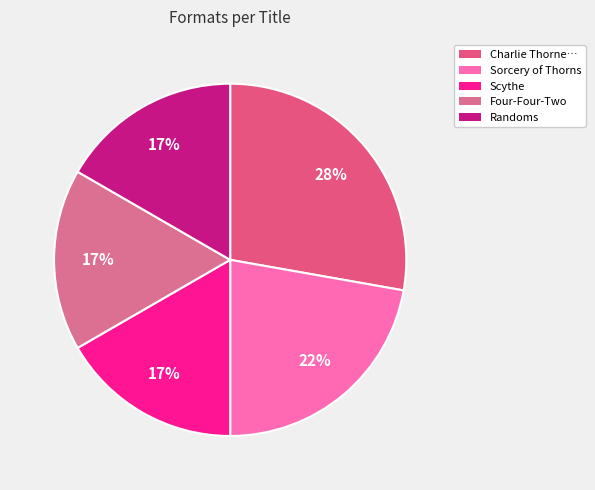

Count the number of slices in the pie.

5